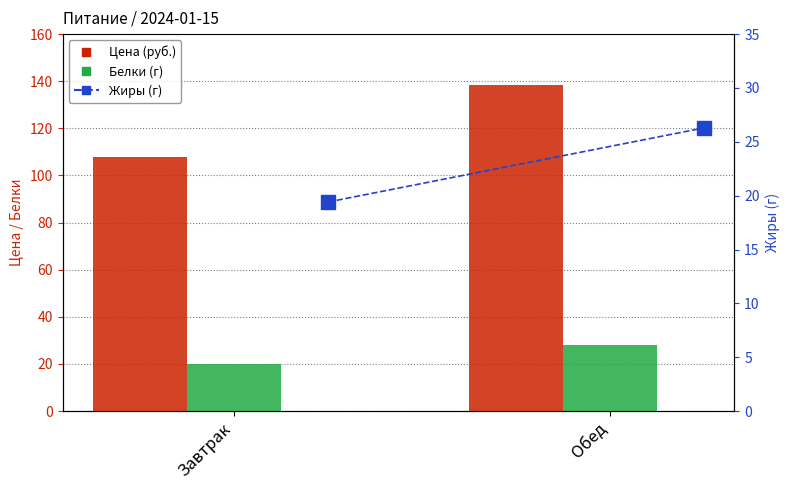

Is the value of Цена (руб.) at Завтрак greater than the value of Жиры (г) at Завтрак?

Yes